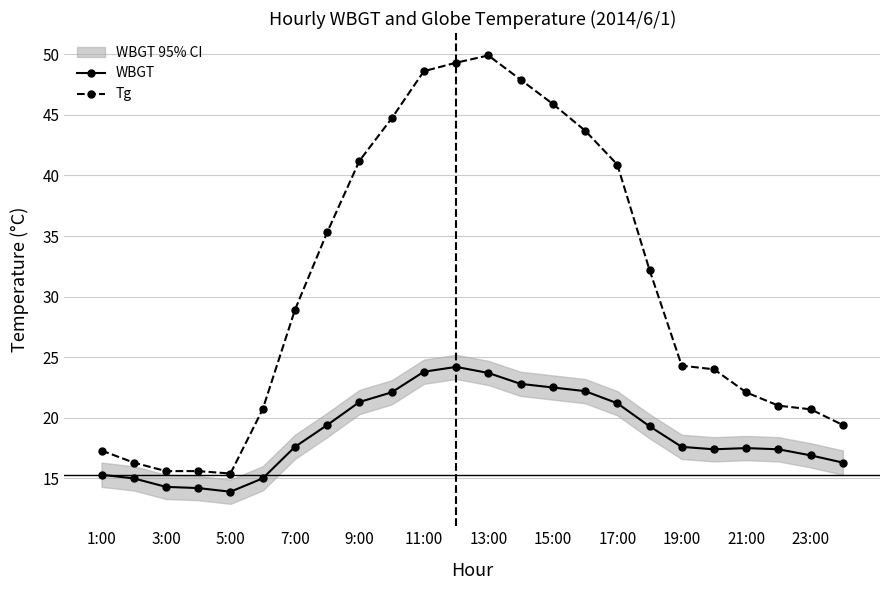

Is the value of Tg at 21:00 greater than the value of WBGT at 11:00?

No